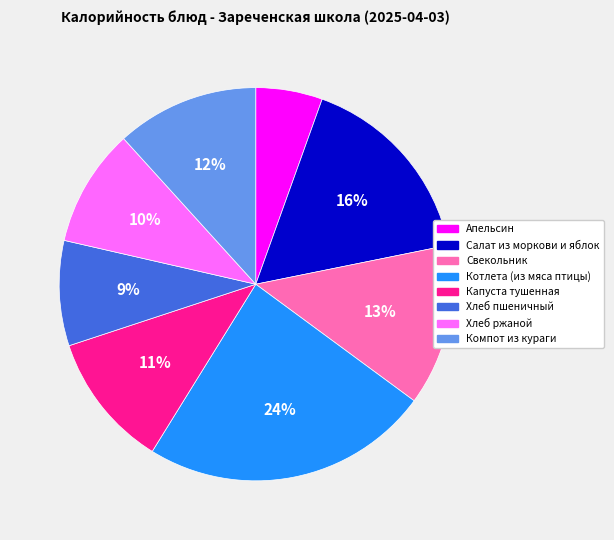

Which slice is the smallest?

Апельсин